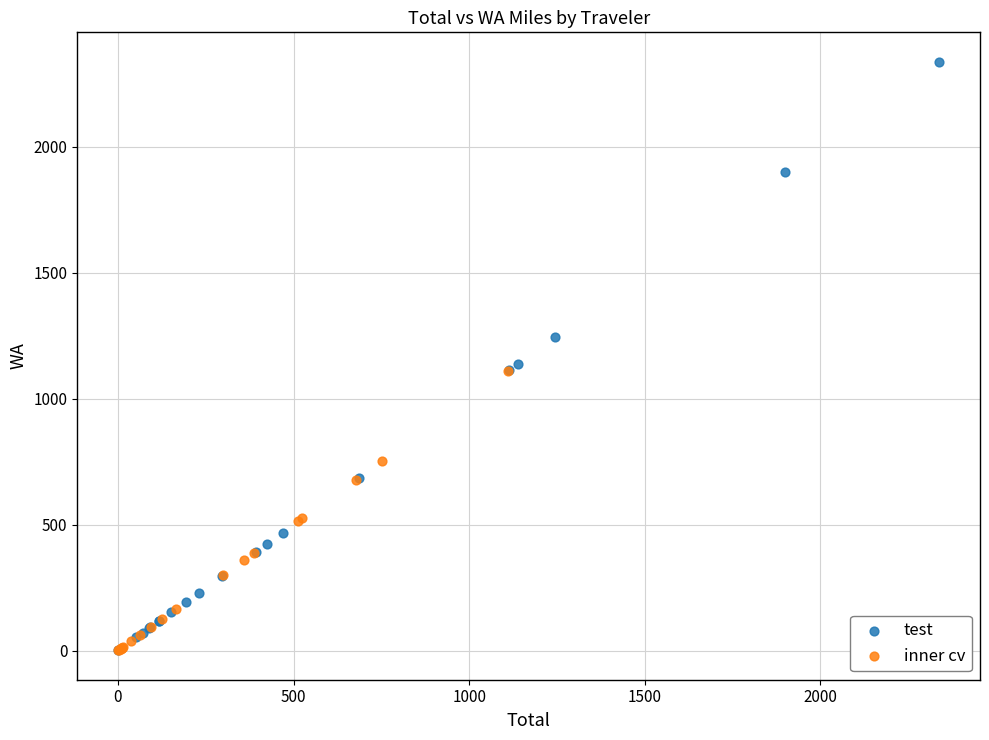

Which series has the largest Y range (max minus min)?

test